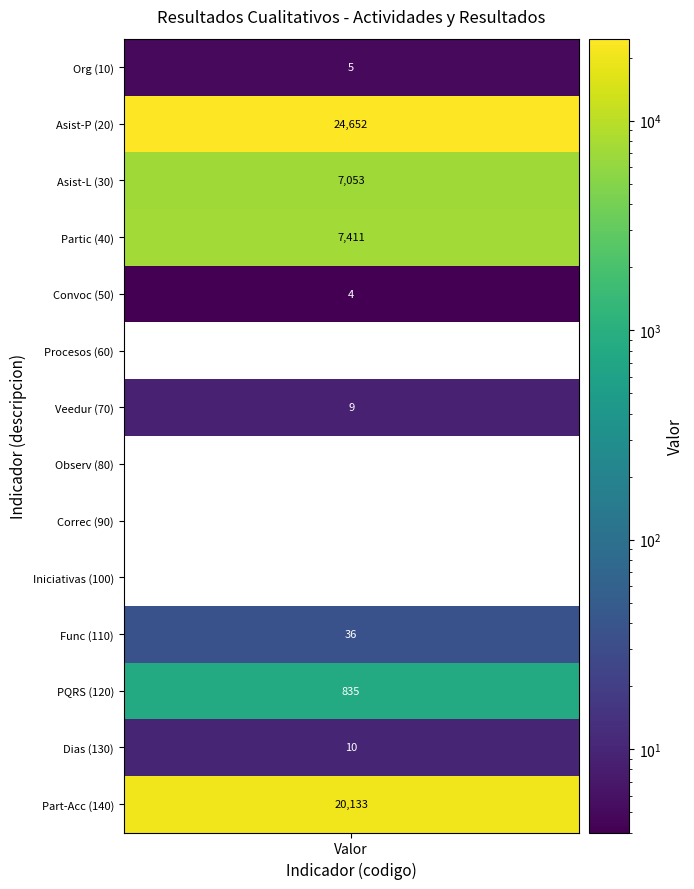

What is the difference between the values at 2 and 5?

7053